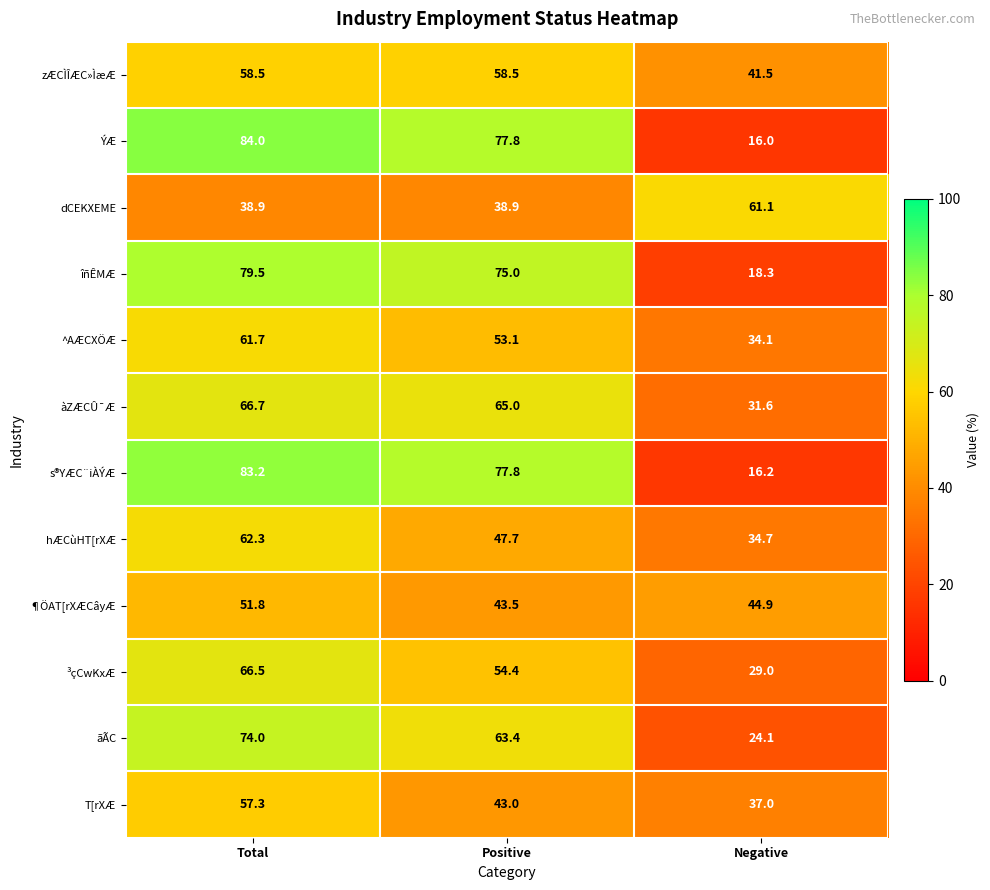

Is it true that T[rXÆ equals 43.0 at Positive?

True